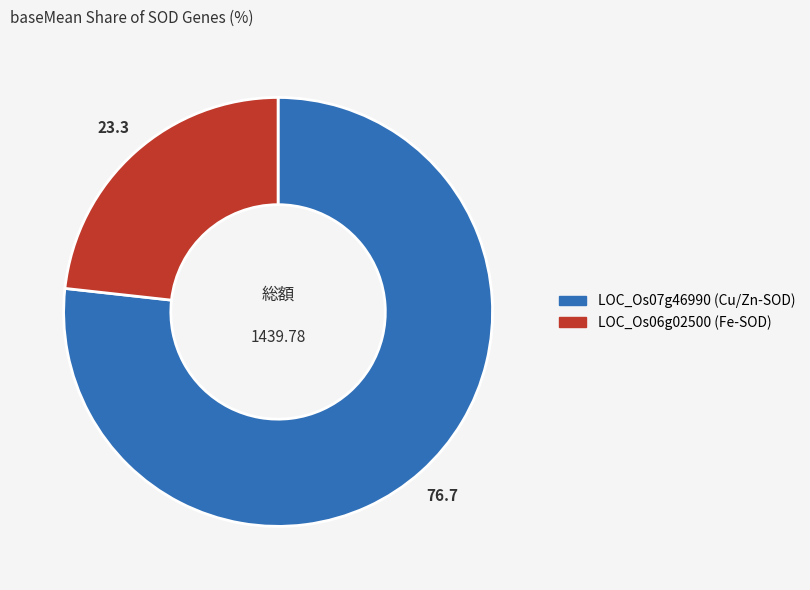

Is it true that LOC_Os07g46990 (Cu/Zn-SOD) is 77% of the pie?

True